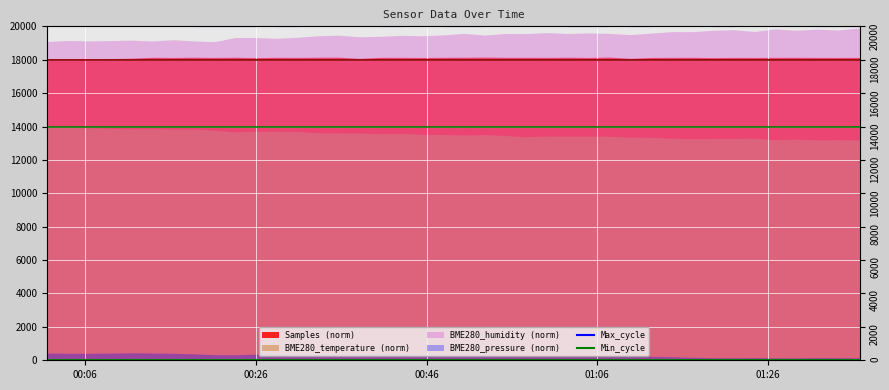

True or false: Max_cycle and Min_cycle intersect in this chart.

False